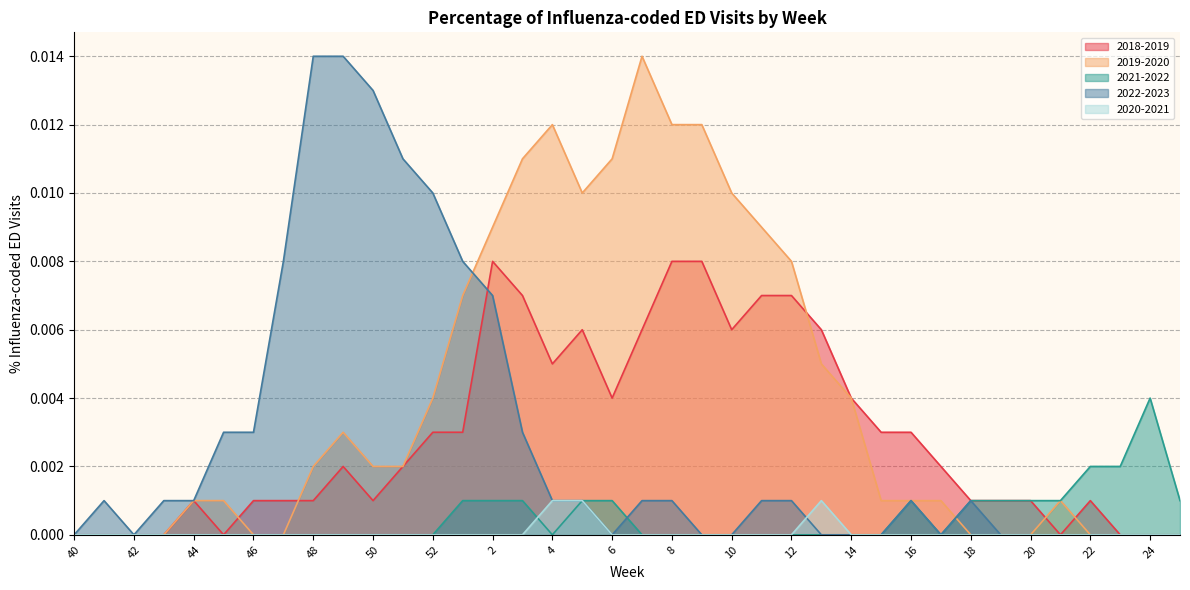

True or false: 2022-2023 and 2021-2022 intersect in this chart.

True